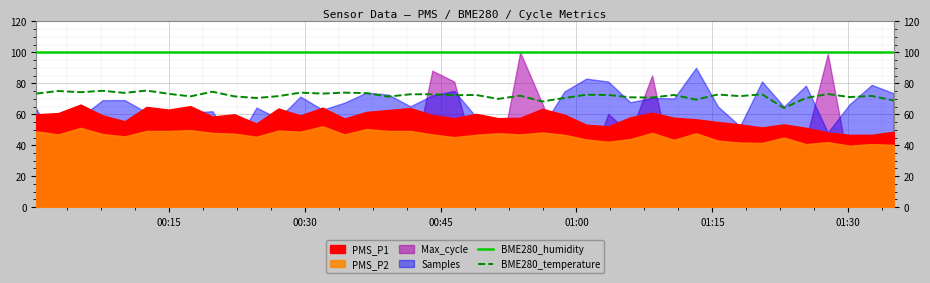

What is the maximum value for BME280_temperature?

75.3